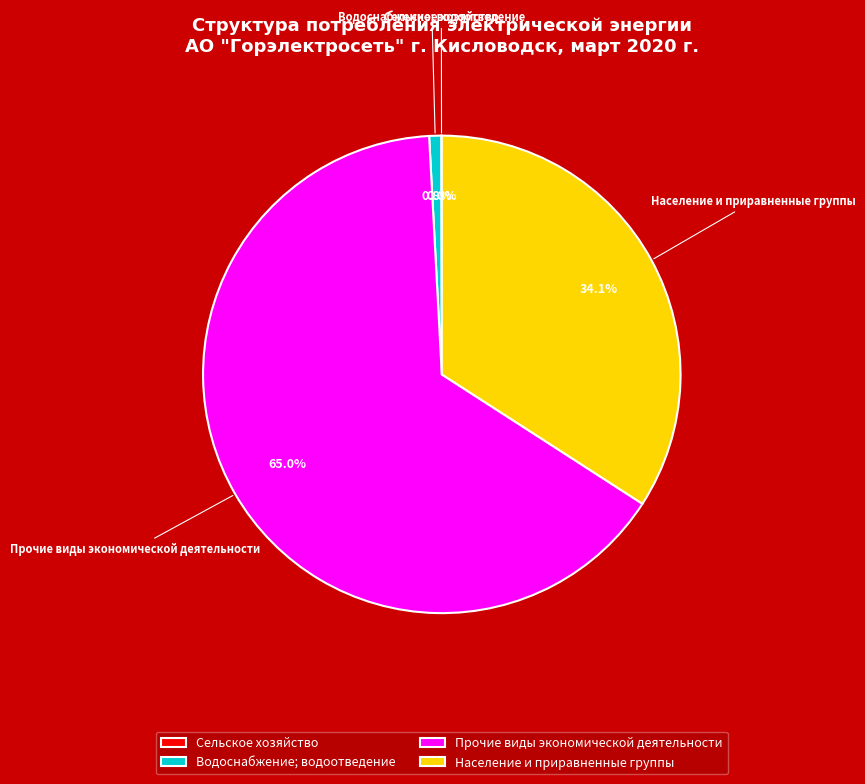

What portion of the pie excludes Водоснабжение; водоотведение?

99.2%